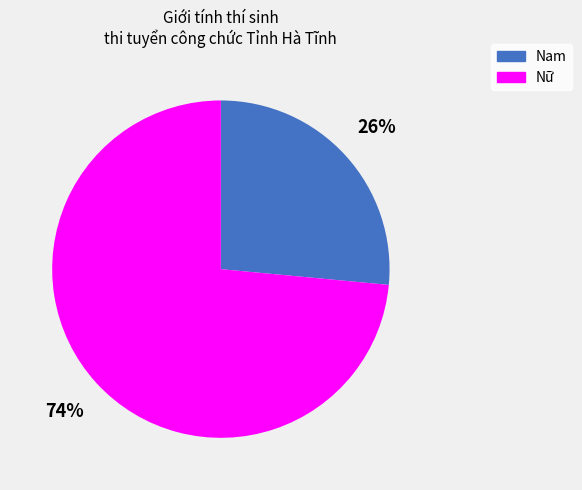

Count the number of slices in the pie.

2